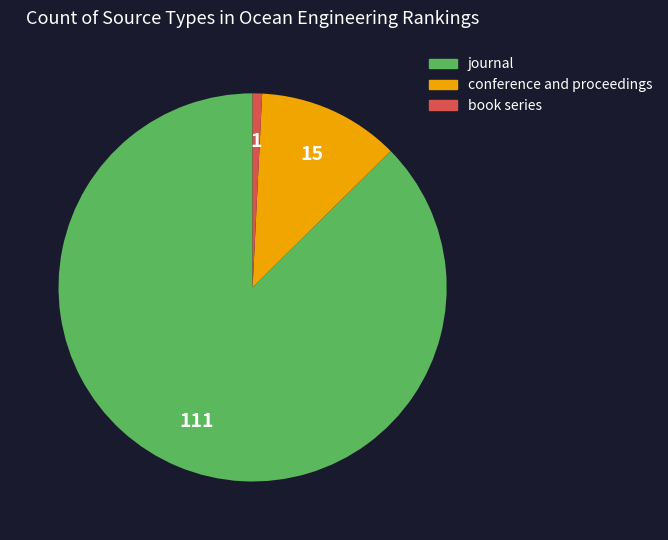

Is it true that book series is 11% of the pie?

False